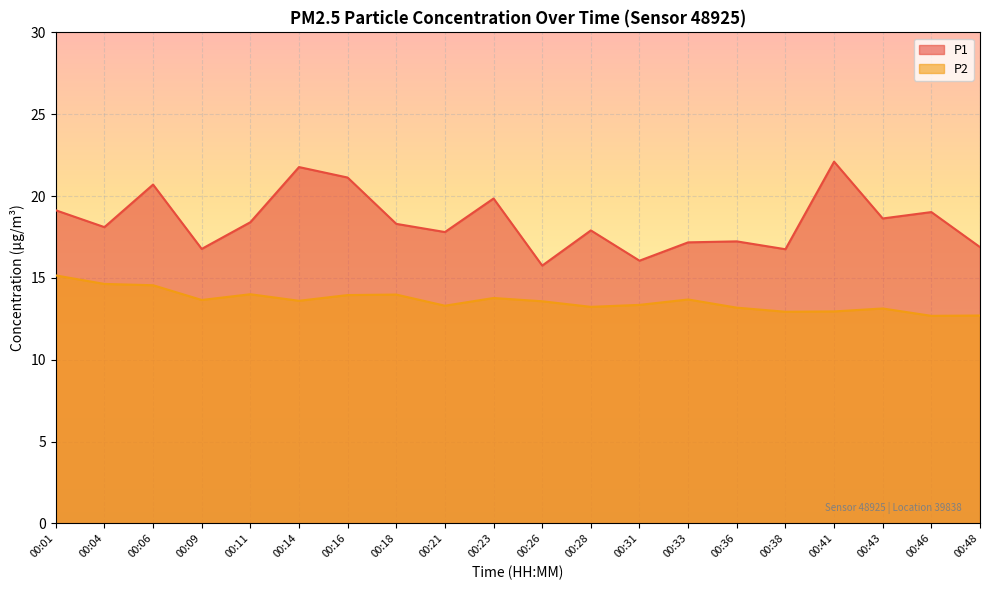

True or false: P1 and P2 cross at least once.

False